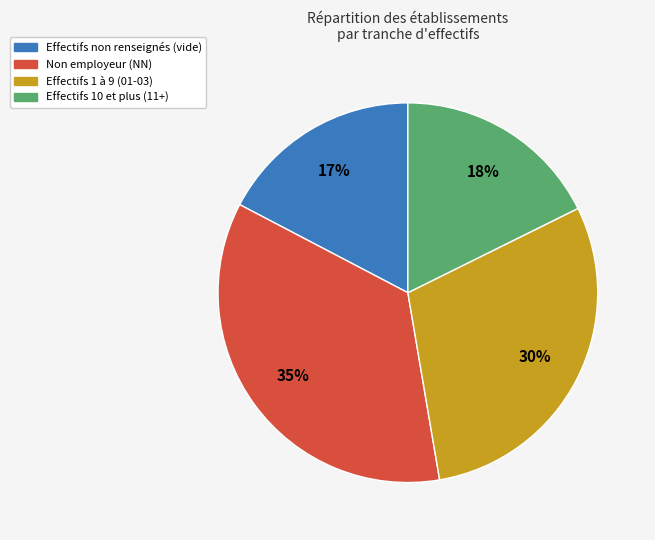

Is there a majority slice in this chart?

No